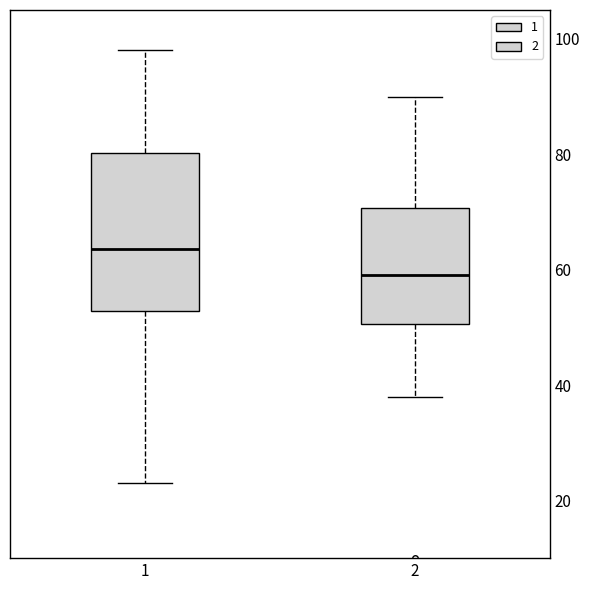

Which box is the tallest, from its lower edge to its upper edge?

1